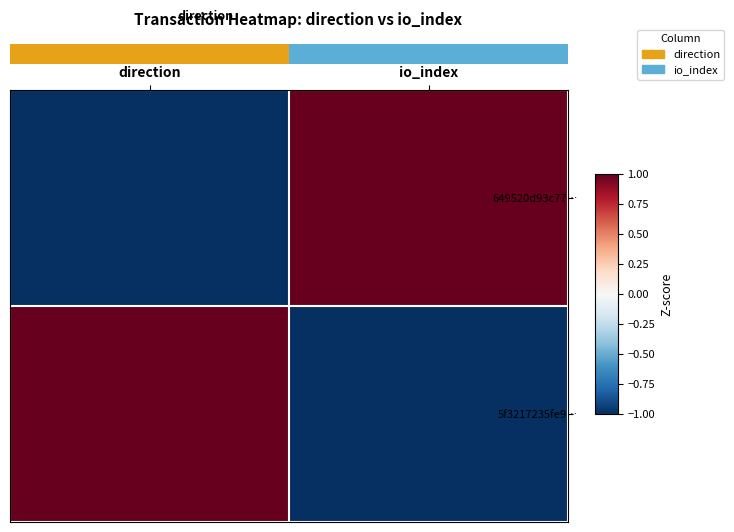

How many distinct data groups are displayed?

2